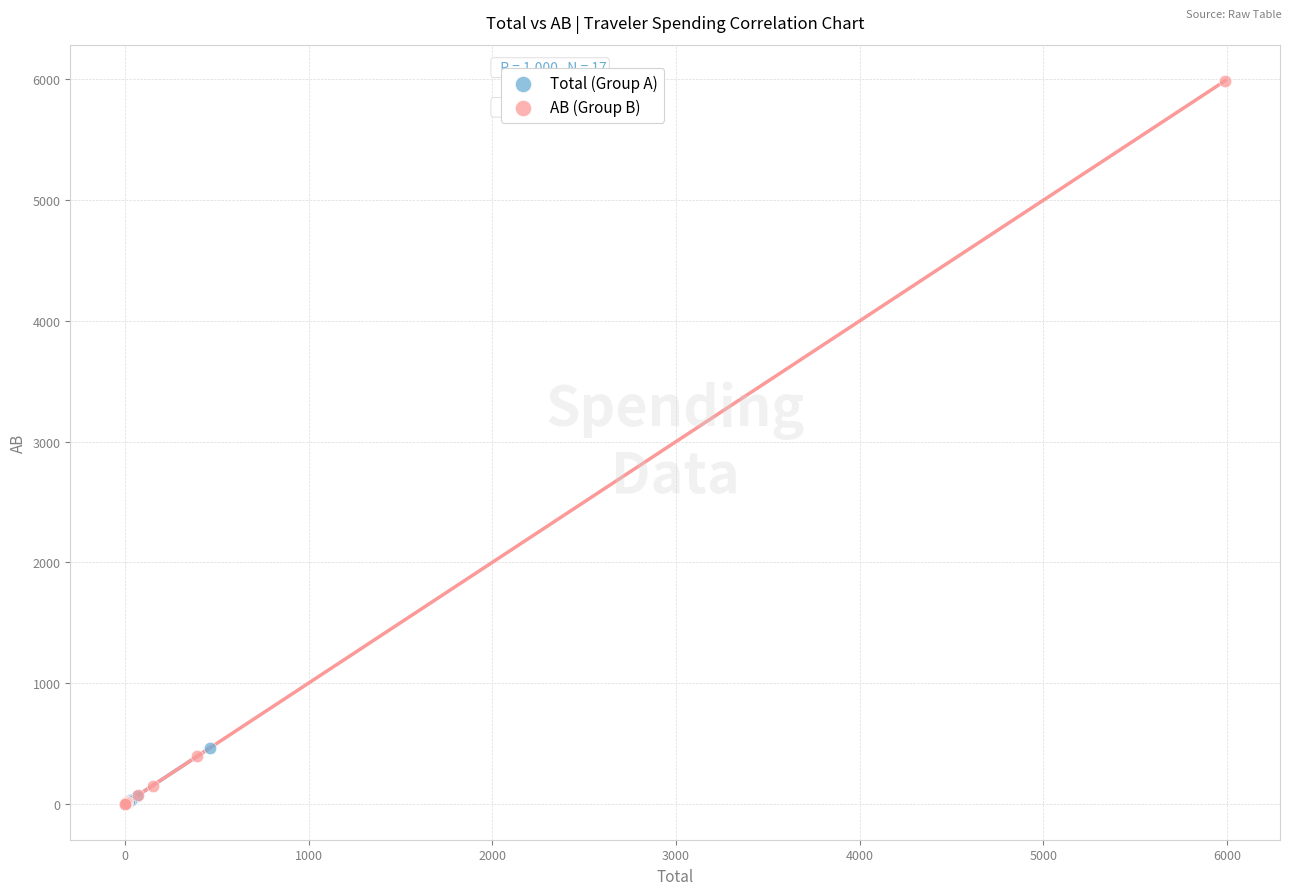

What are all the series names shown in the legend?

Total (Group A), AB (Group B)